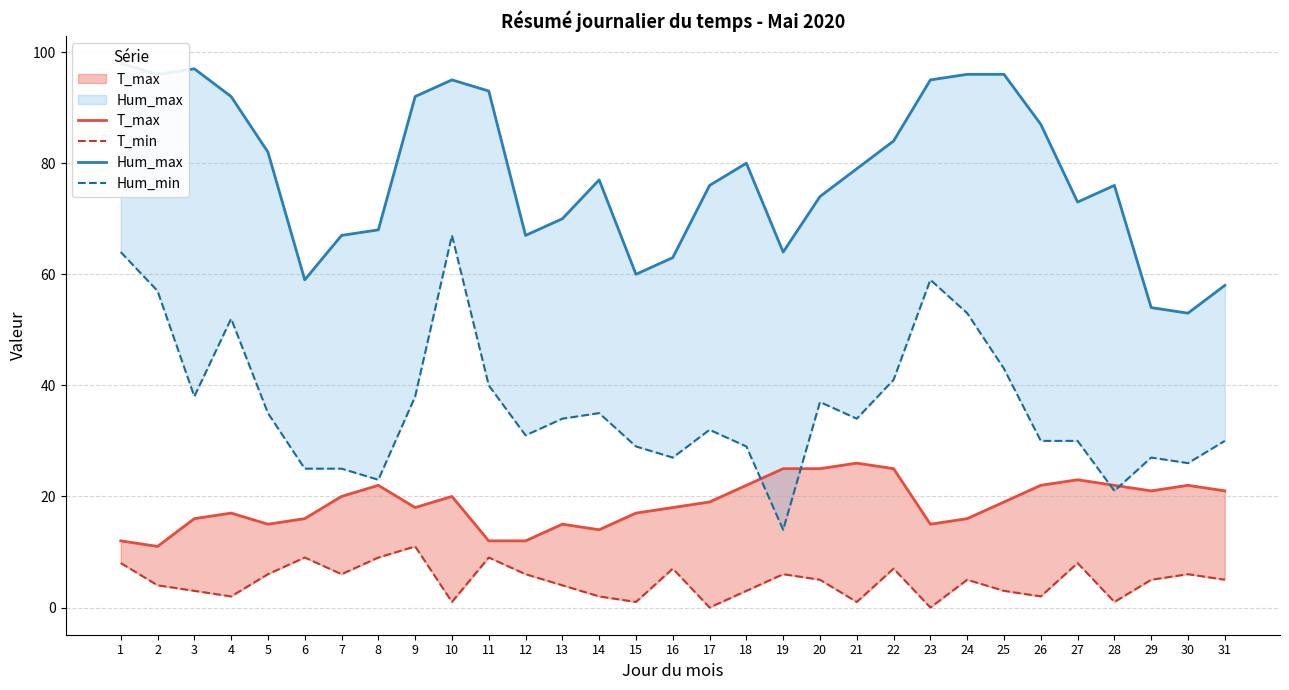

What is the sum of the Hum_min values at 5 and 29?

62